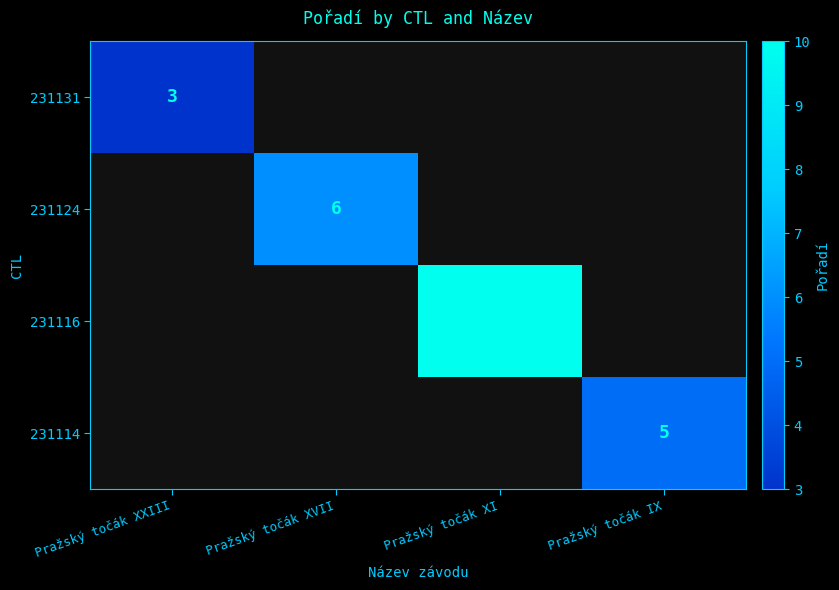

The 231114 series shows 5 at Pražský točák IX. True or false?

True